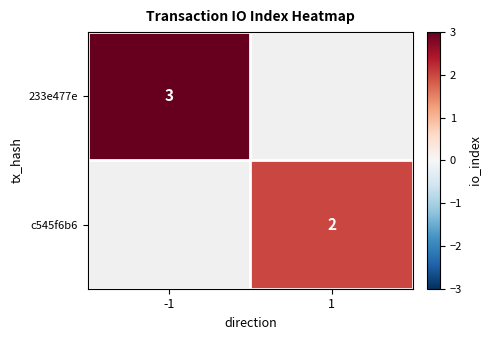

The value of c545f6b6 at 1 is 3. True or false?

False